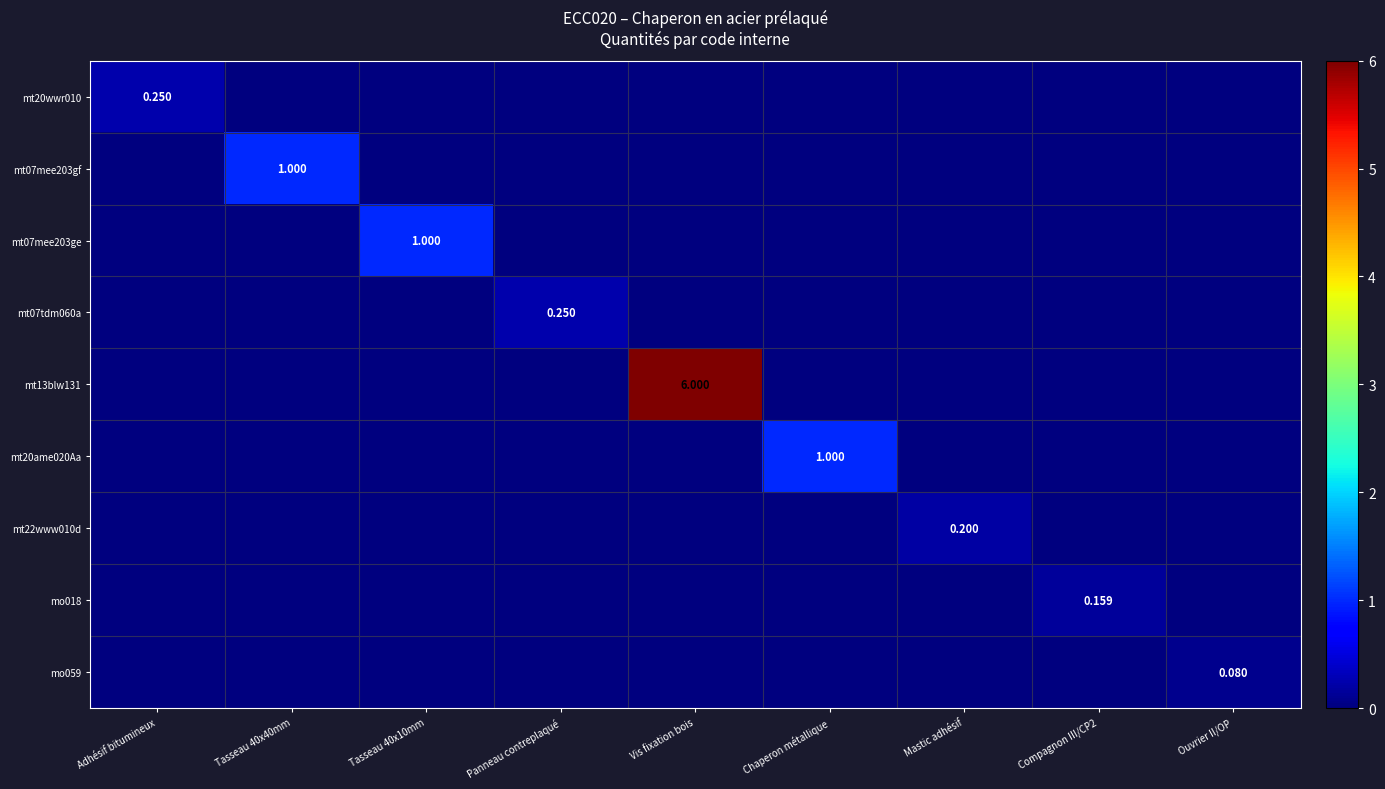

How many data points in mt22www010d are above 0?

1